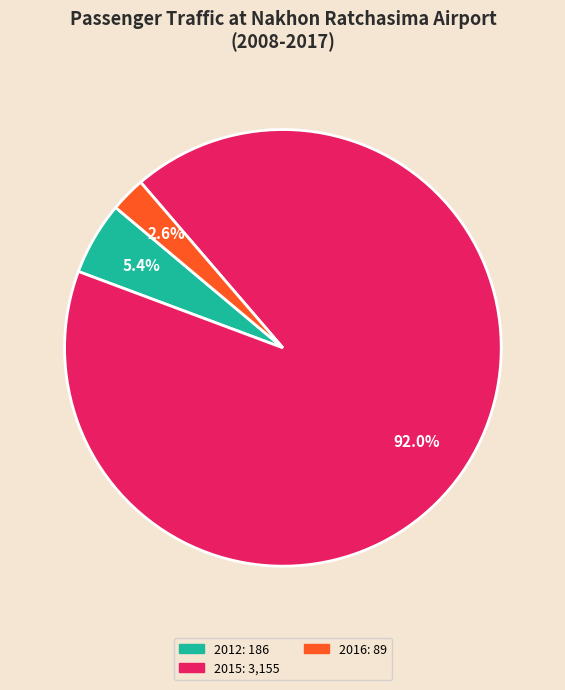

To the nearest percent, what is the average slice percentage?

33%